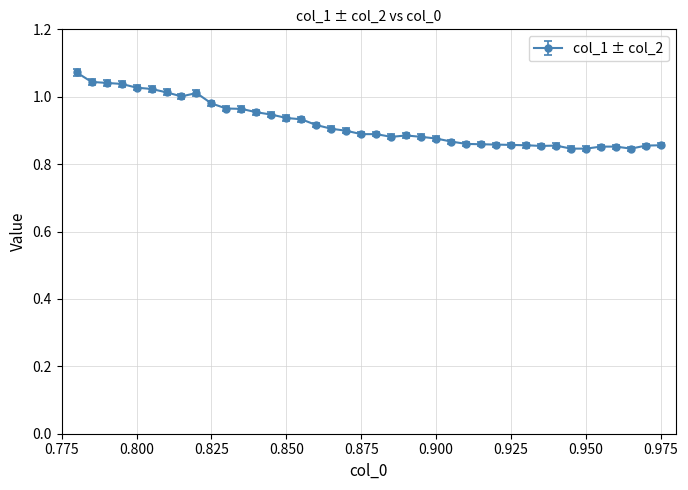

True or false: there are more than 0 points higher than both neighbors.

True